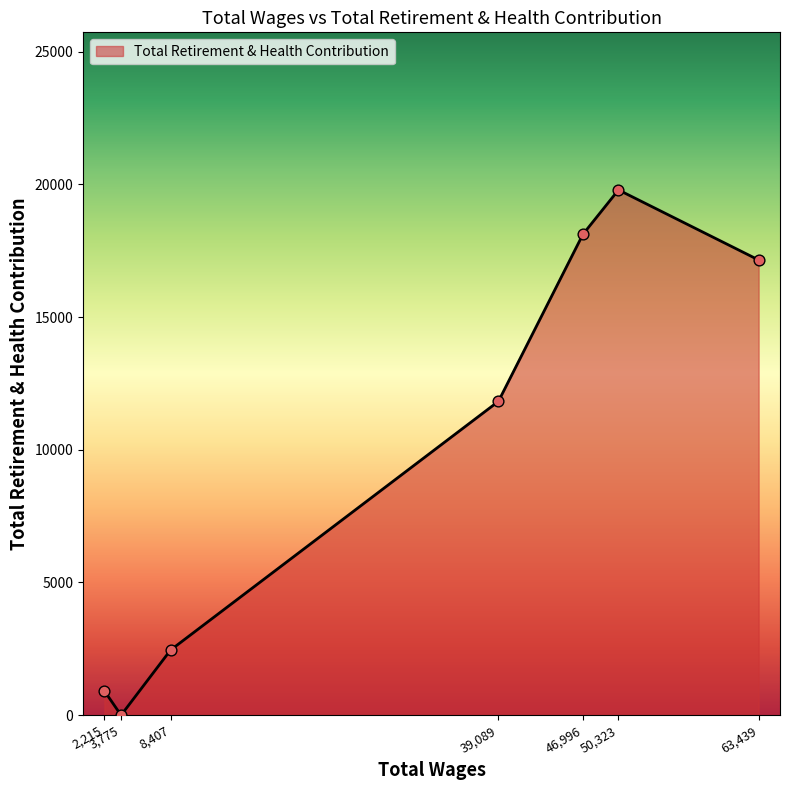

What is the change in value from 2,215 to 39,089?

+10907